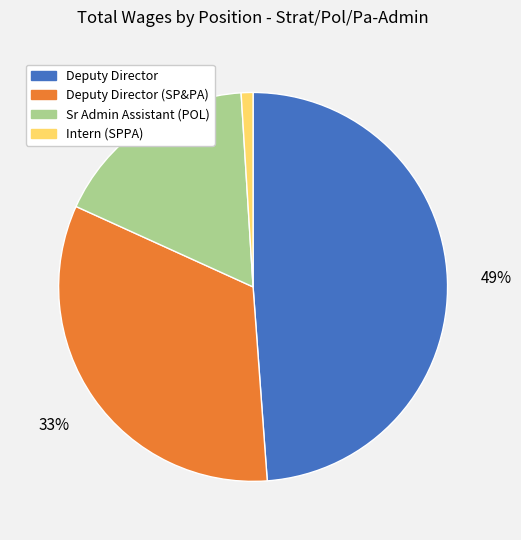

Does any single category account for the majority?

No